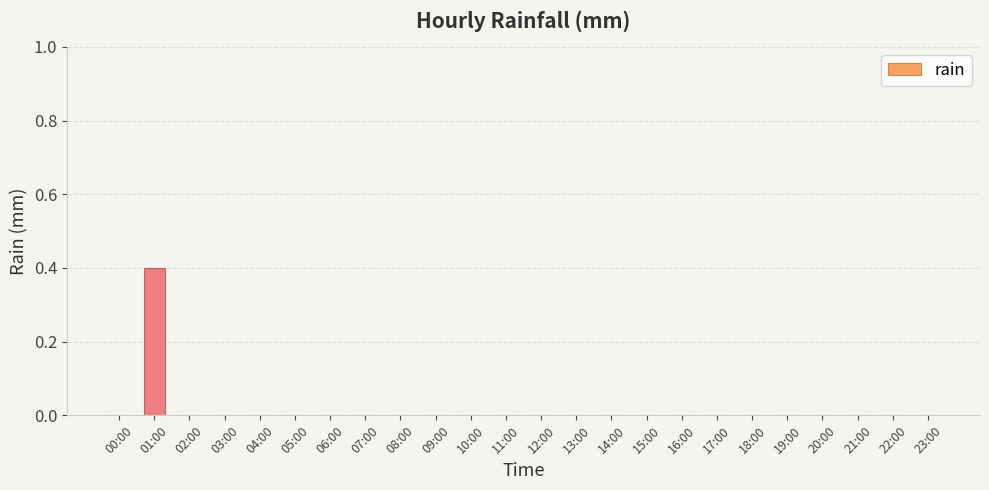

Reading left to right, extract all data points from this chart.

00:00=0.0	01:00=0.4	02:00=0.0	03:00=0.0	04:00=0.0	05:00=0.0	06:00=0.0	07:00=0.0	08:00=0.0	09:00=0.0	10:00=0.0	11:00=0.0	12:00=0.0	13:00=0.0	14:00=0.0	15:00=0.0	16:00=0.0	17:00=0.0	18:00=0.0	19:00=0.0	20:00=0.0	21:00=0.0	22:00=0.0	23:00=0.0